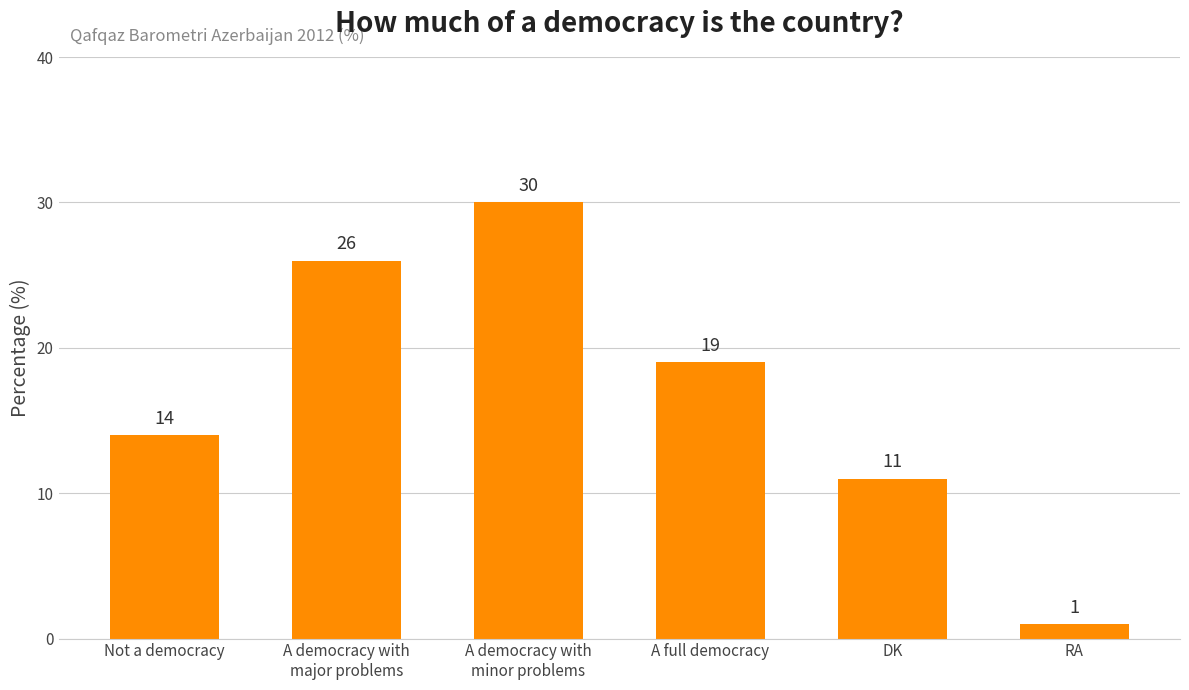

Reading left to right, transcribe all the data shown in this chart.

14	26	30	19	11	1